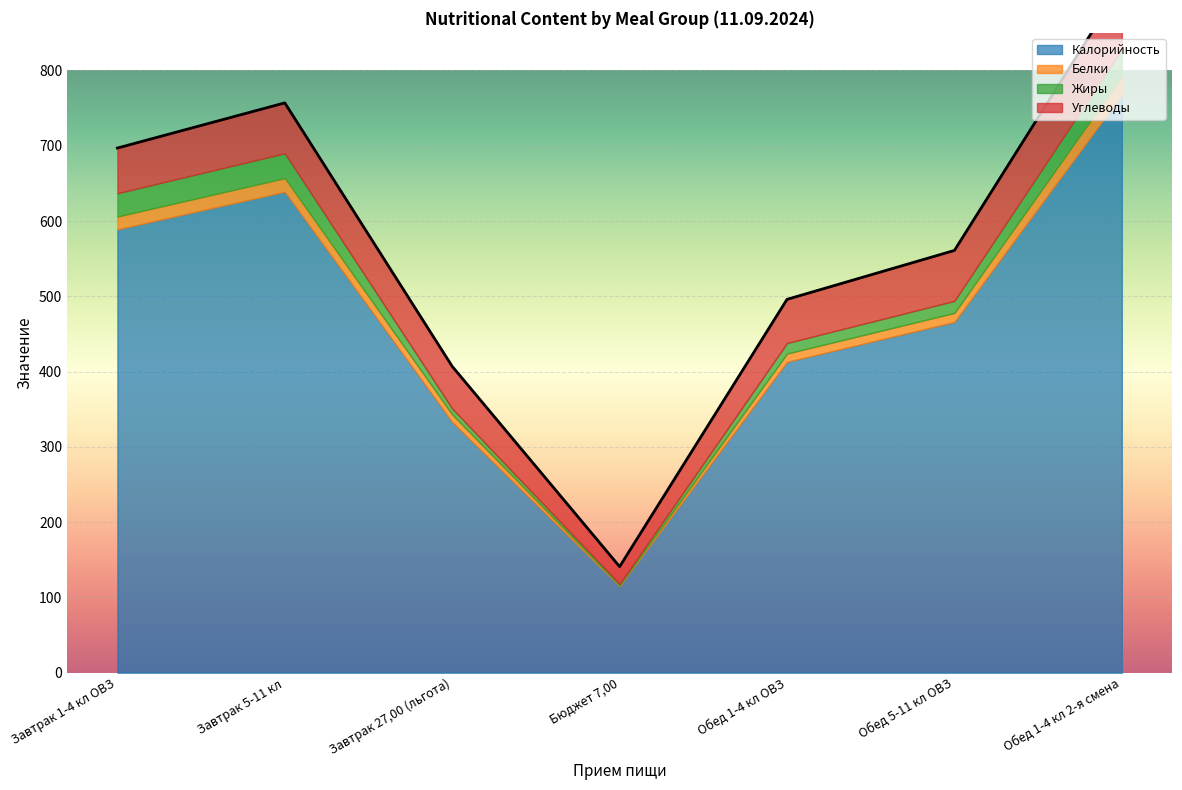

Reading left to right, list all the values displayed in this chart.

Калорийность: 589	639	333	115	413	466	768
Белки: 17	18	10	1	11	12	24
Жиры: 31	33	8	2	14	16	36
Углеводы: 60	67	56	23	58	67	86